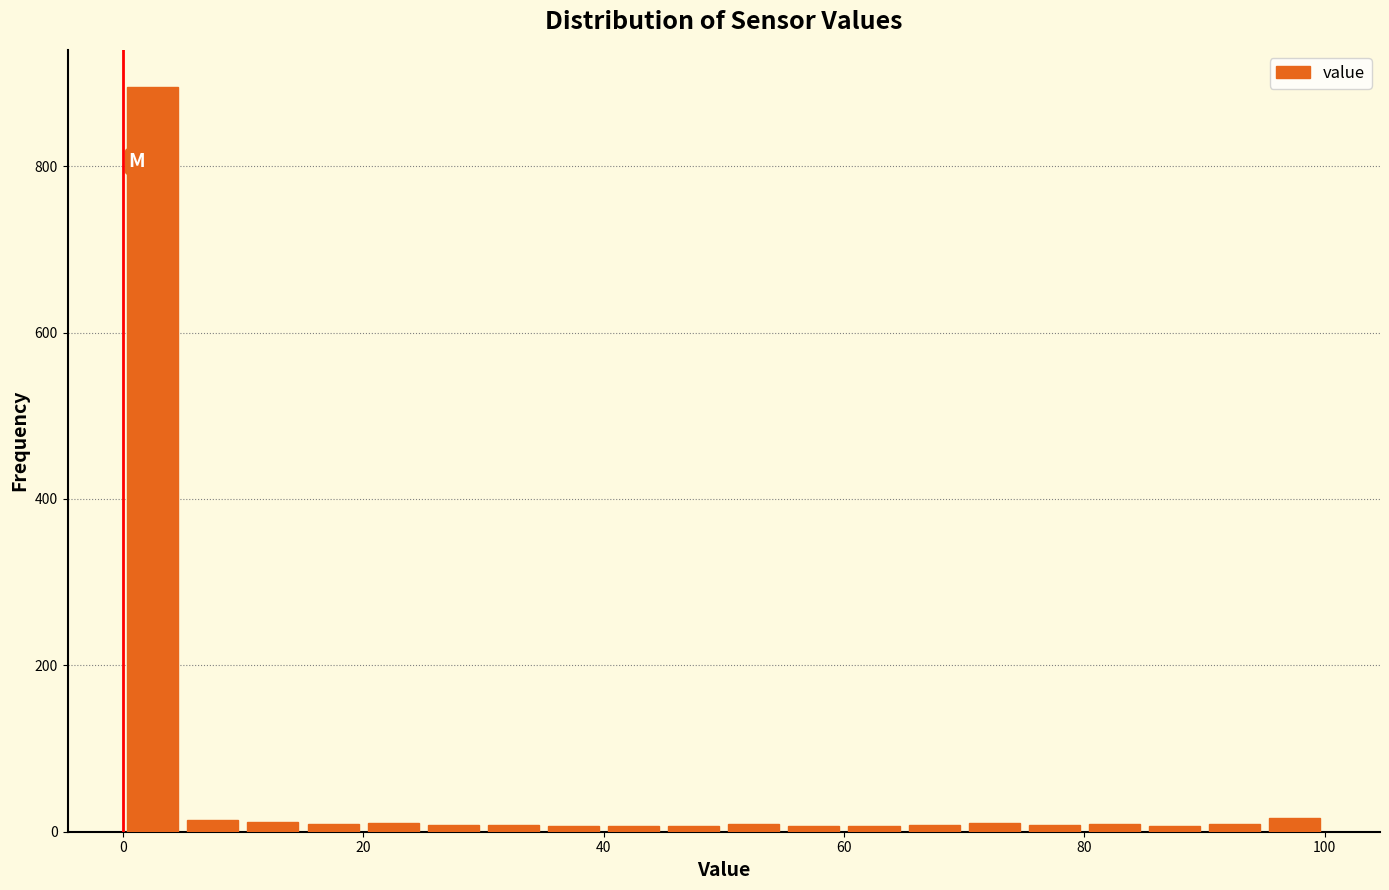

Around what value on the x-axis is the tallest bar? Give the approximate position of its centre, as read against the axis.

2